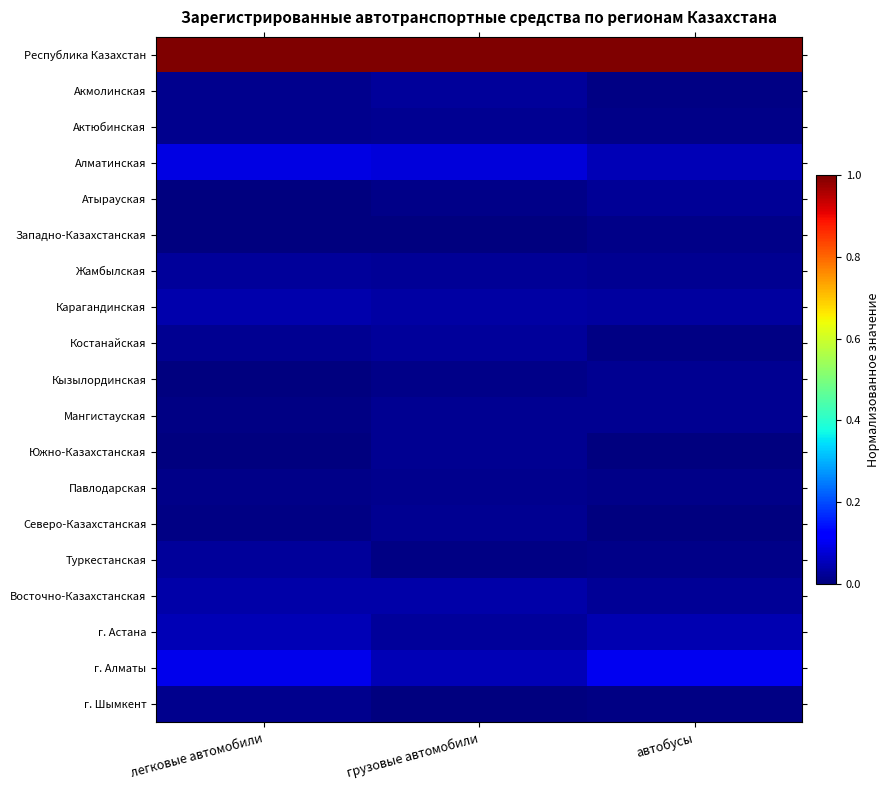

Rank the series by their maximum value, from highest to lowest.

Республика Казахстан, г. Алматы, Алматинская, г. Астана, Карагандинская, Восточно-Казахстанская, Туркестанская, Костанайская, Акмолинская, Жамбылская, Атырауская, Мангистауская, Актюбинская, Северо-Казахстанская, Кызылординская, Южно-Казахстанская, Павлодарская, г. Шымкент, Западно-Казахстанская